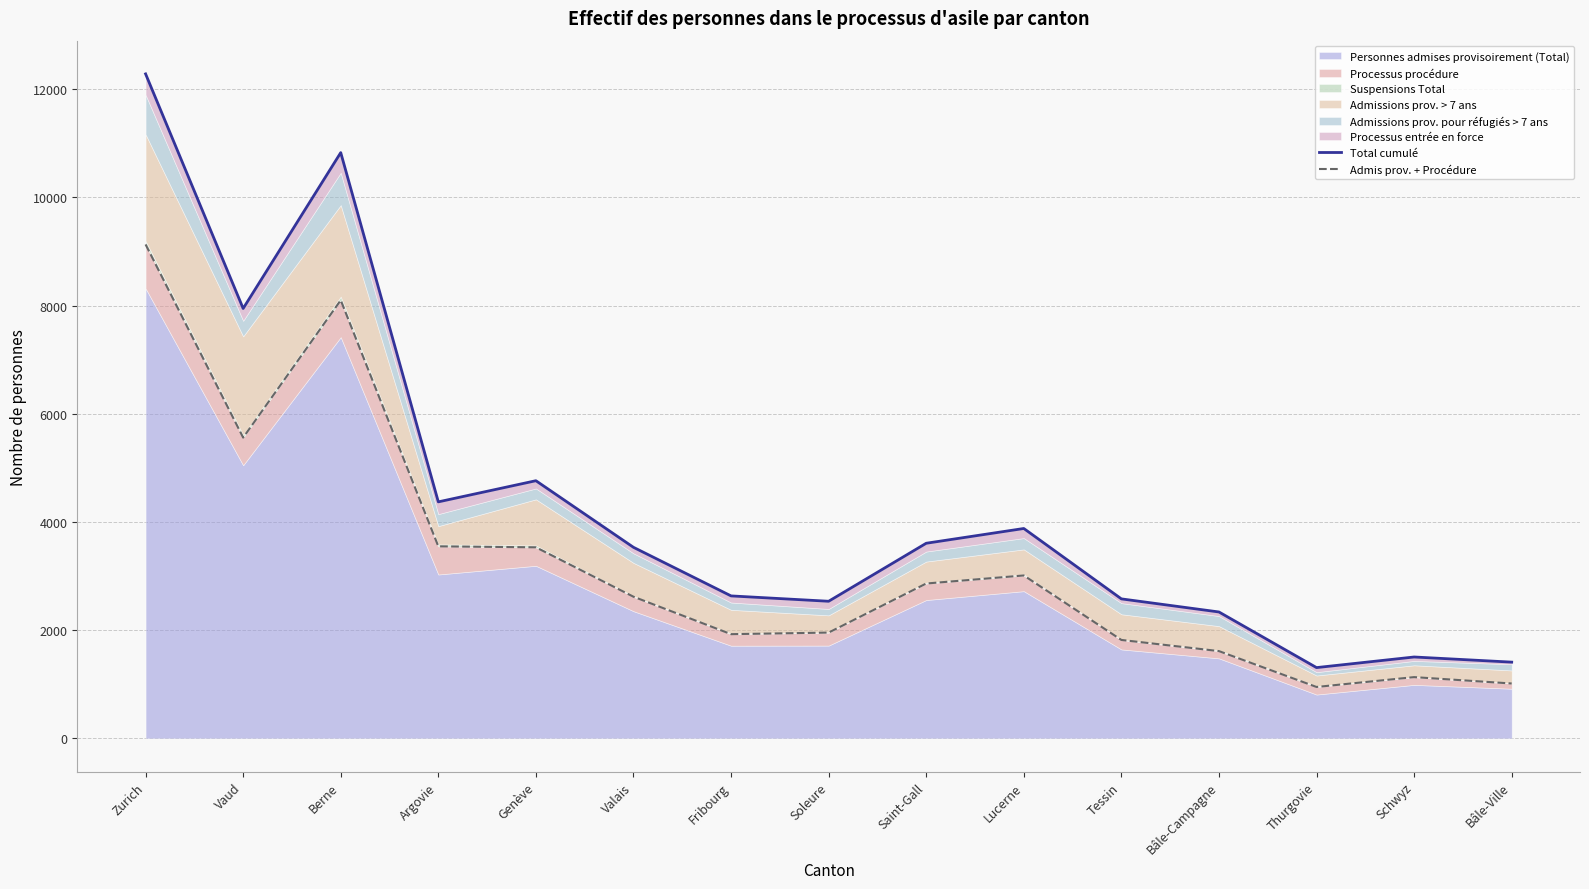

What is the sum of all Admis prov. + Procédure values?

48766